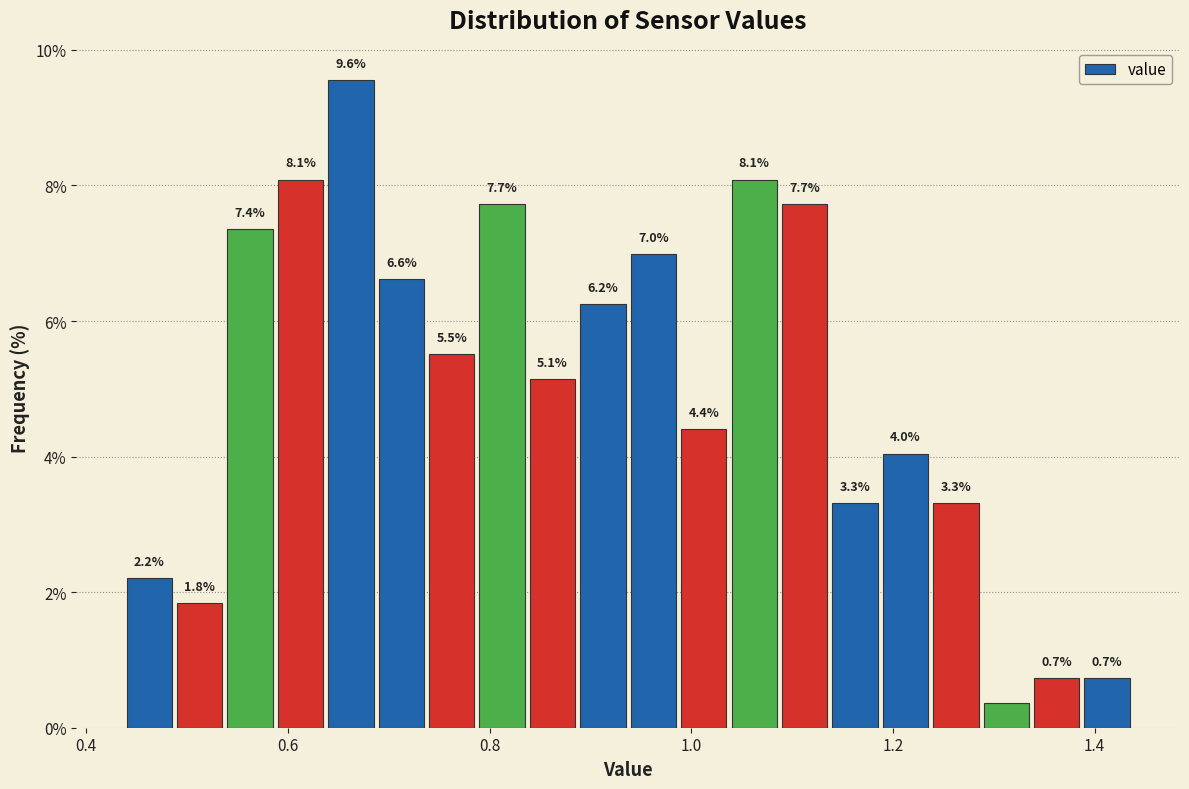

Read against the x-axis, roughly where is the centre of the tallest bar?

0.66